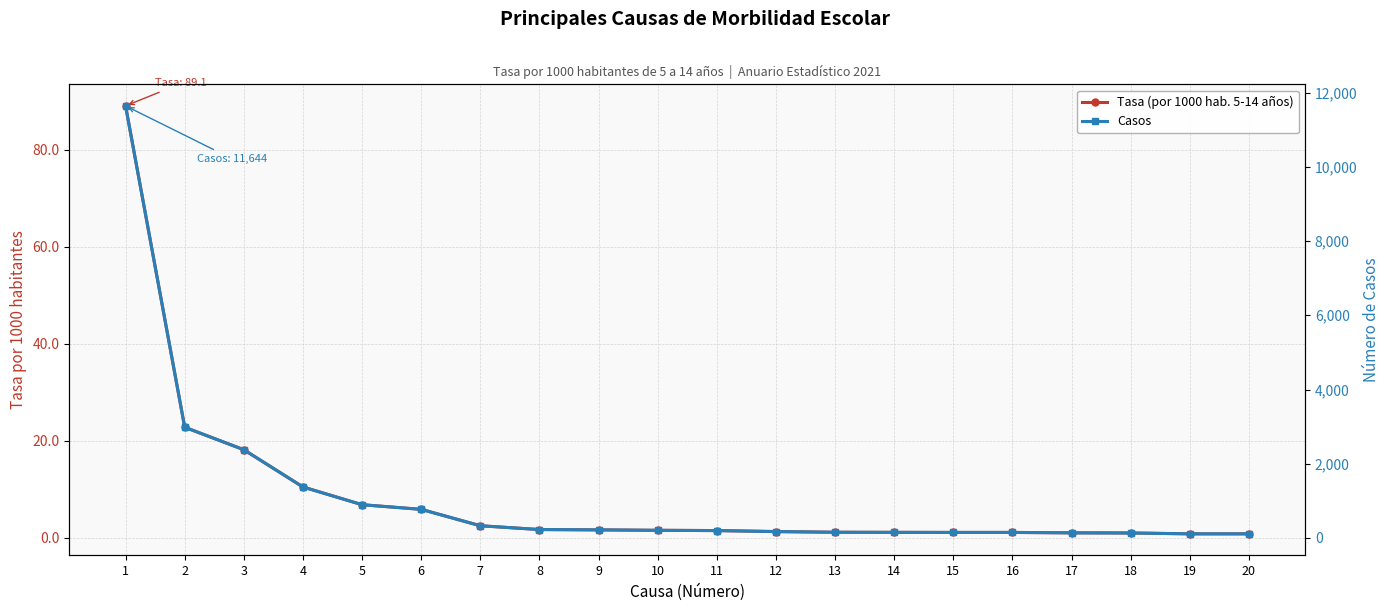

Which series has the widest spread of values?

Casos